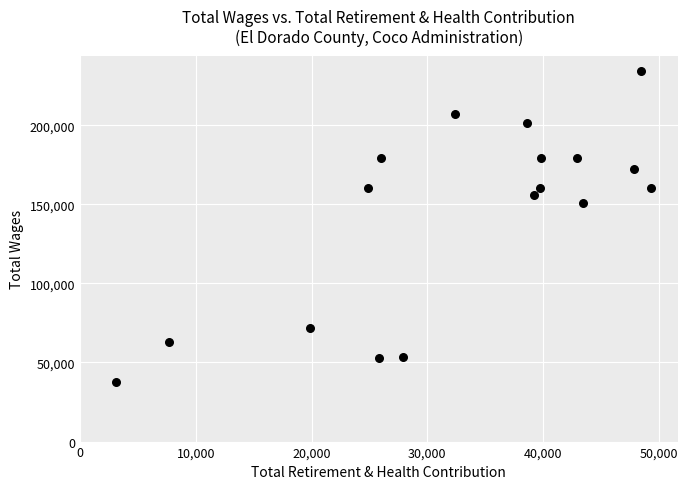

What Y value in the scatter plot is closest to 135723?

151084